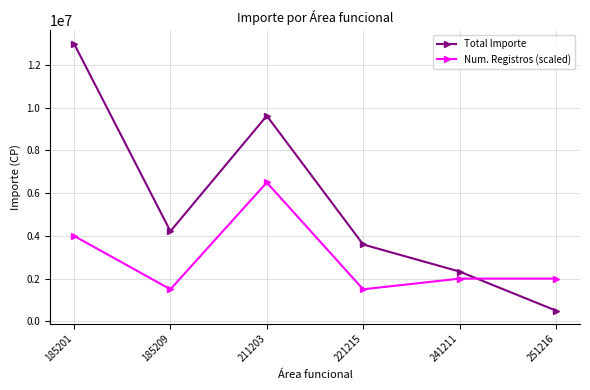

What is the difference between the maximum and minimum values in the Total Importe series?

12484750.2